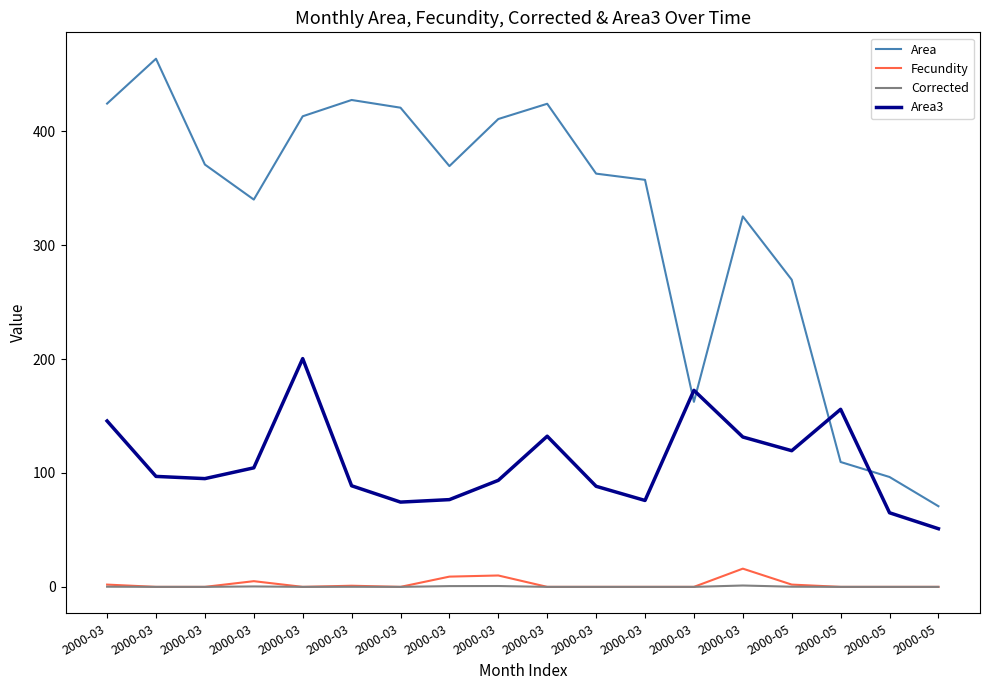

At which category does Area3 reach its first local peak?

2000-03